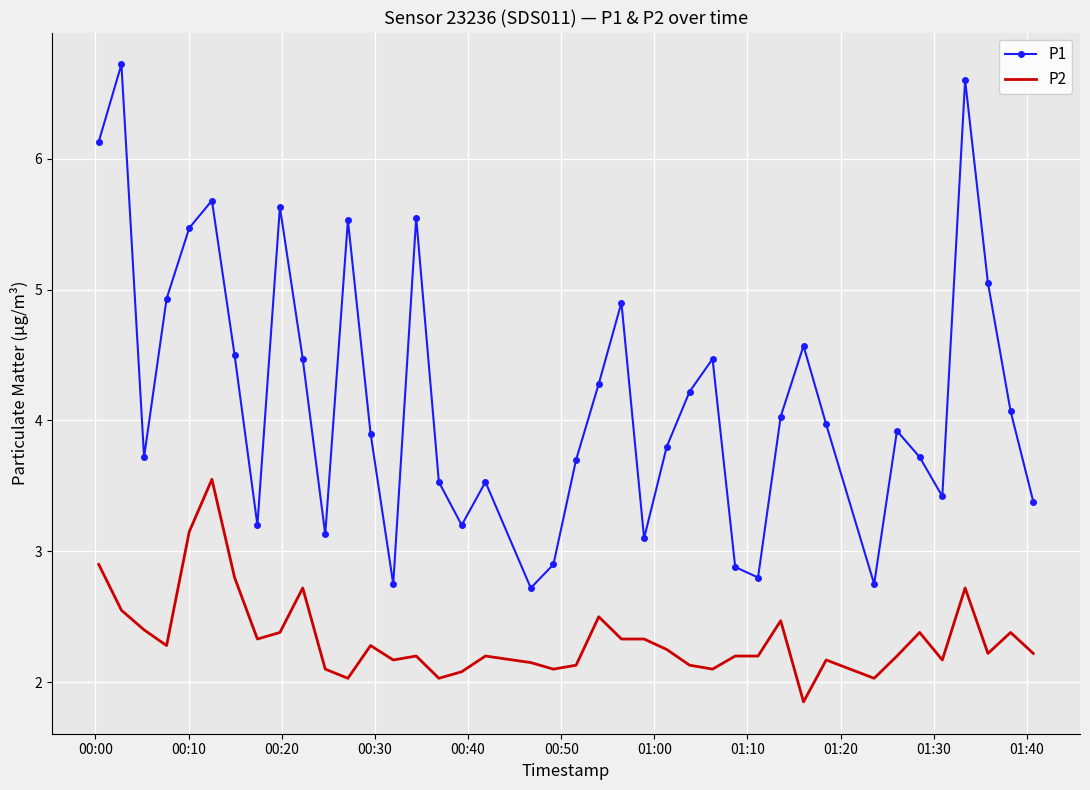

Which series has the largest total across all categories?

P1